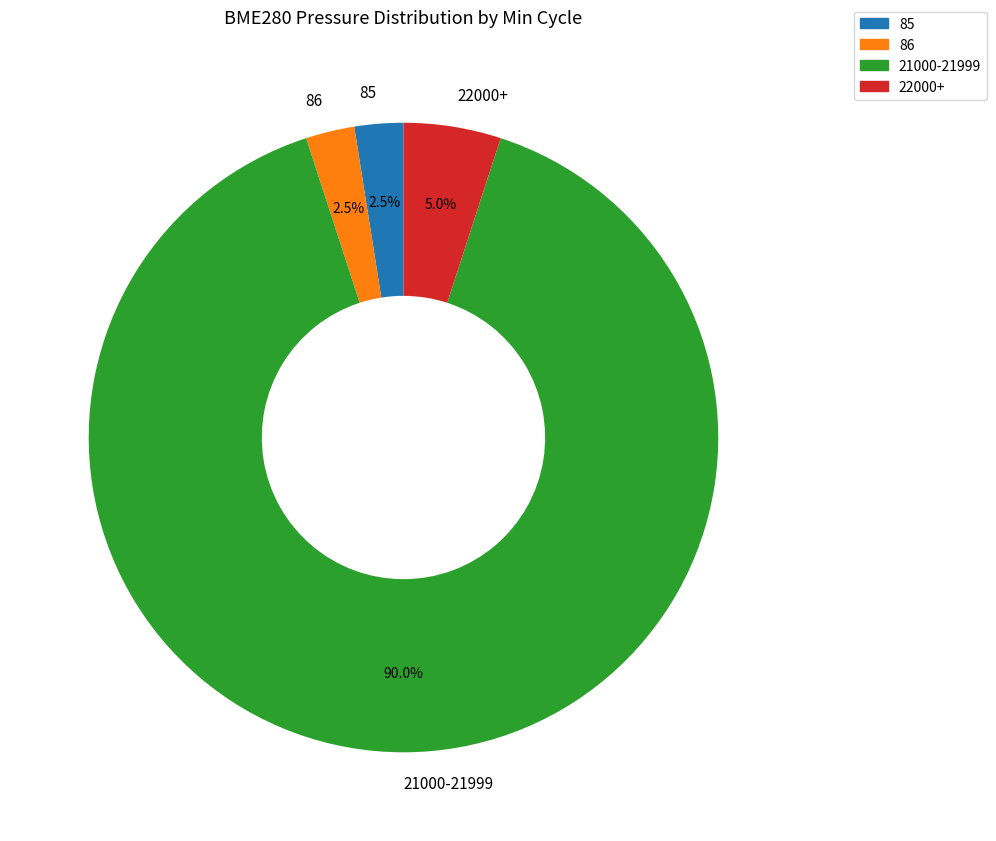

Which slice is the largest?

21000-21999